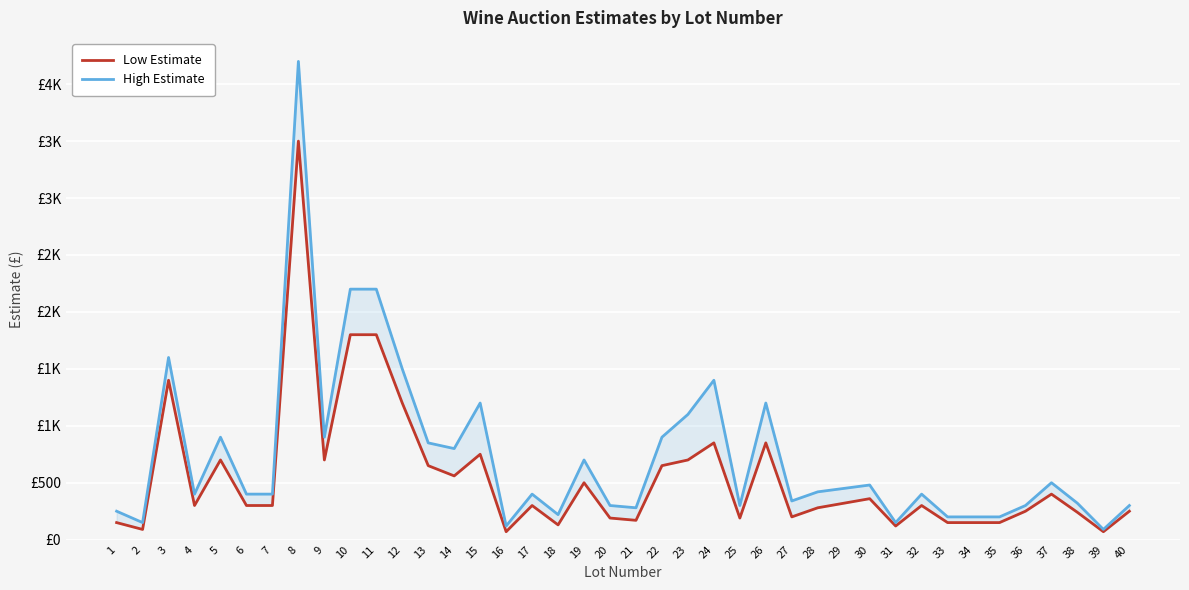

True or false: High Estimate and Low Estimate intersect in this chart.

False